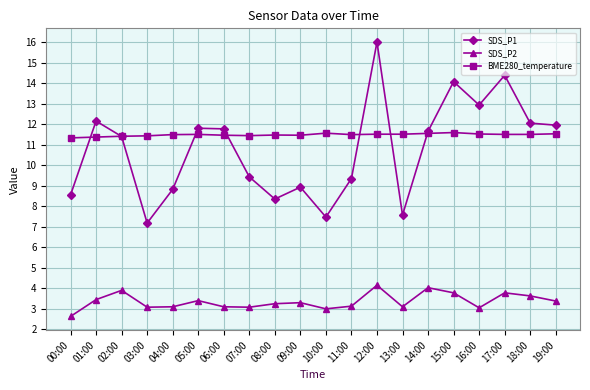

Is it true that SDS_P2 equals 3.1 at 07:00?

True